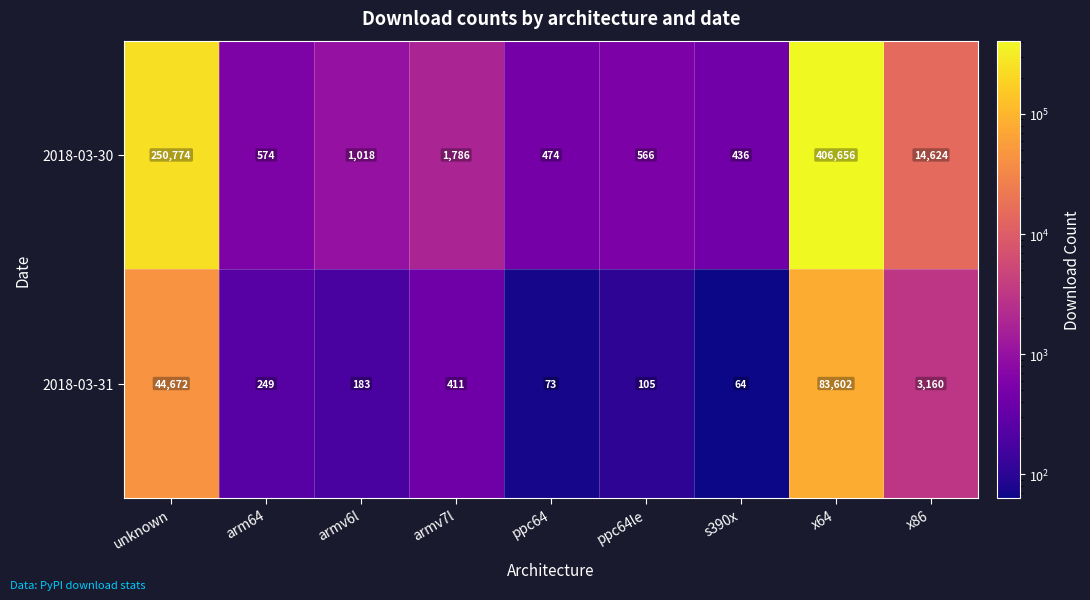

Which series changed the most between armv6l and ppc64le?

2018-03-30